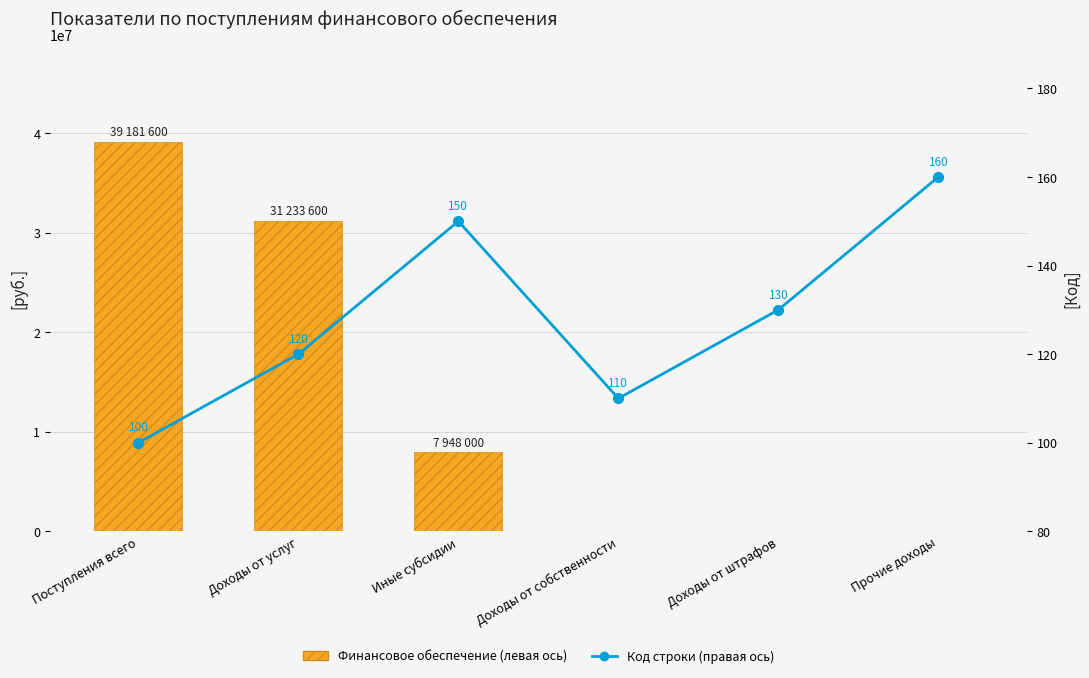

Rank the series by their average value, from highest to lowest.

Финансовое обеспечение (левая ось), Код строки (правая ось)